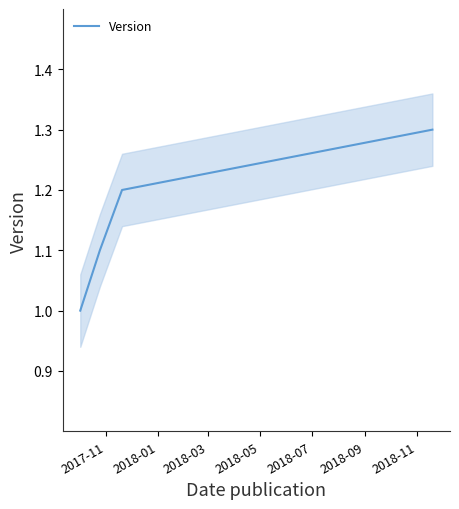

What position from the left is 2017-11?

1